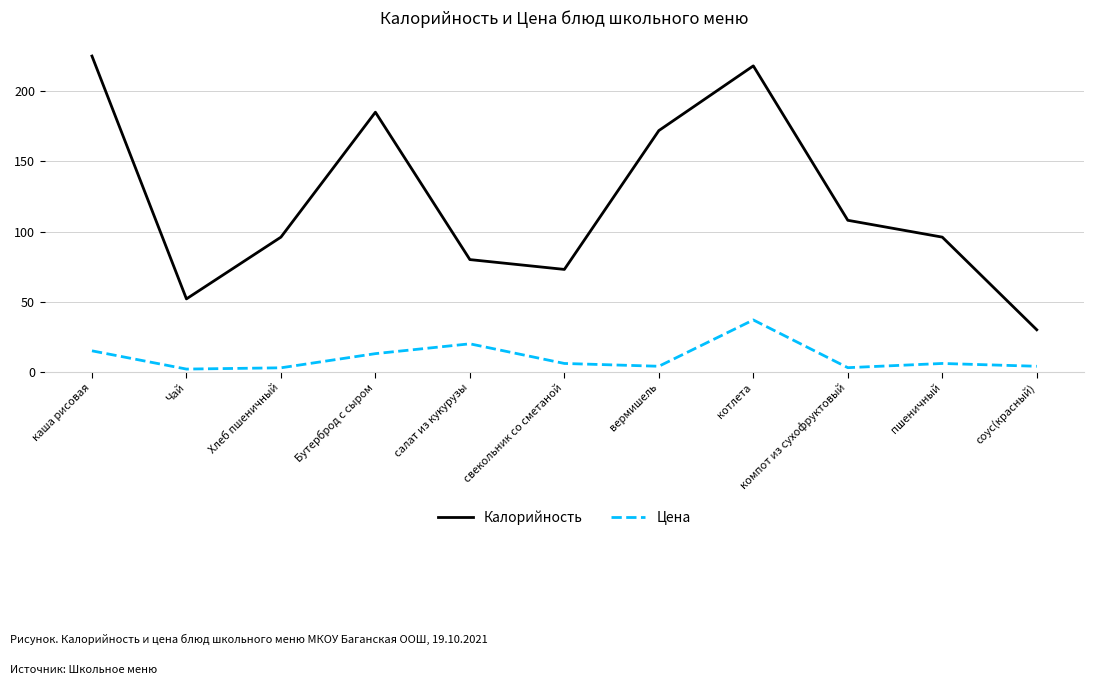

At which category does the chart reach its peak across all series?

каша рисовая